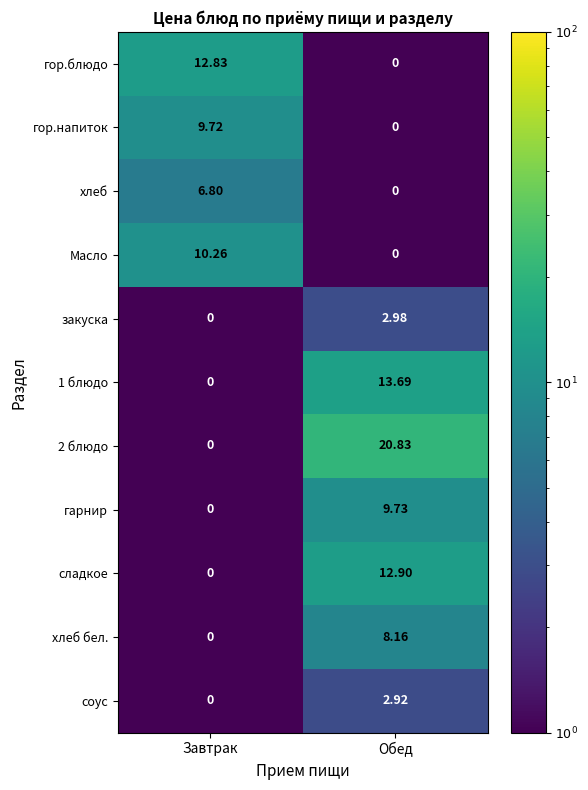

At which category is the sum across all series the highest?

Обед